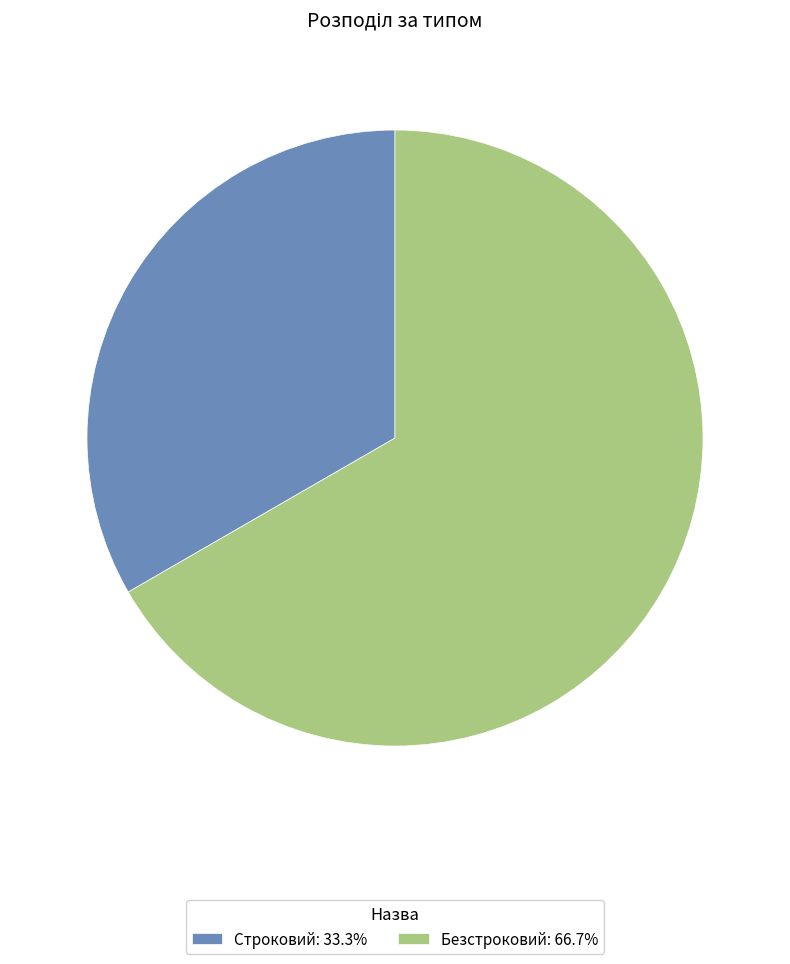

How many segments does this pie chart have?

2